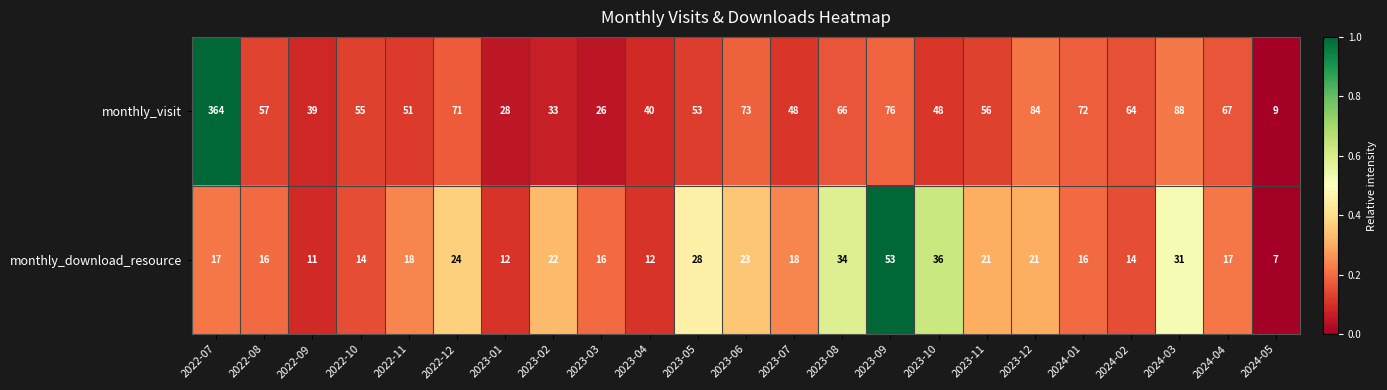

Rank the series by their average value, from highest to lowest.

monthly_visit, monthly_download_resource